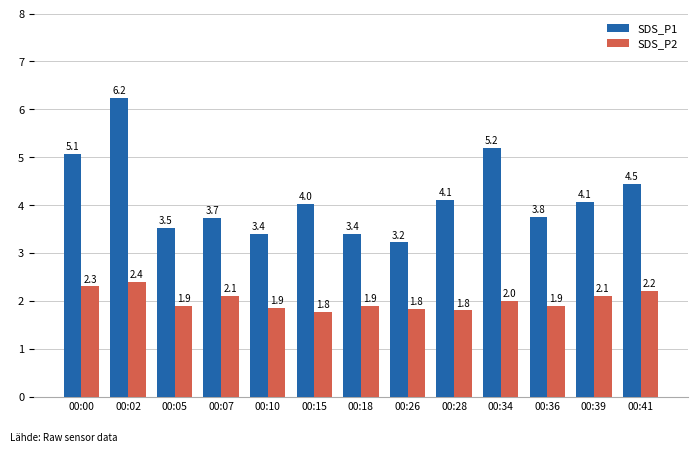

True or false: SDS_P1 has a value of 5.9 at 00:07.

False